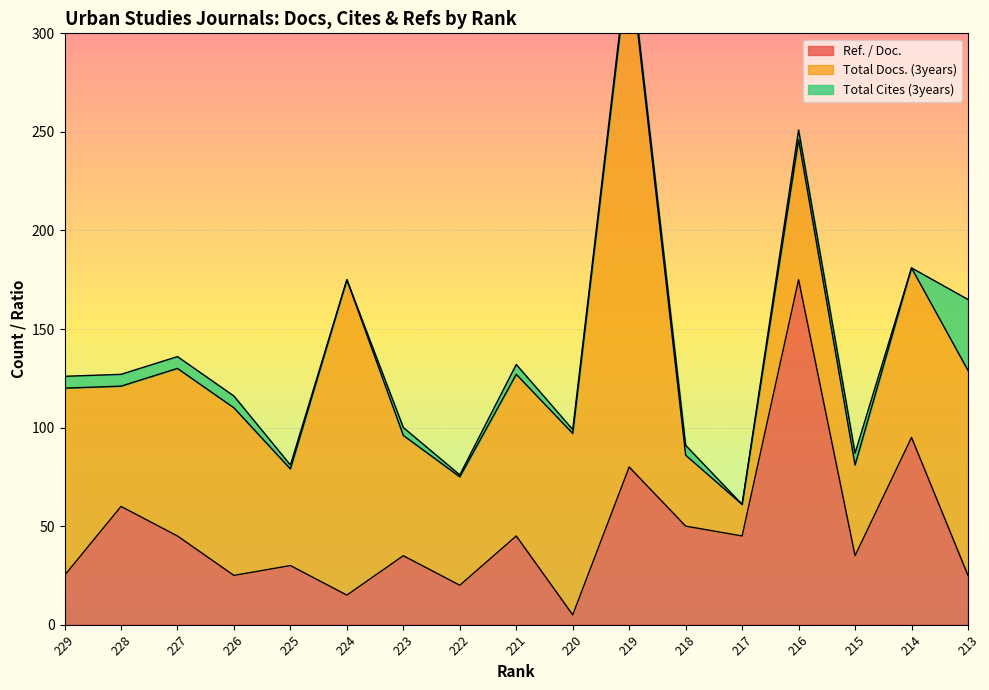

At which label does Ref. / Doc. reach its peak?

216